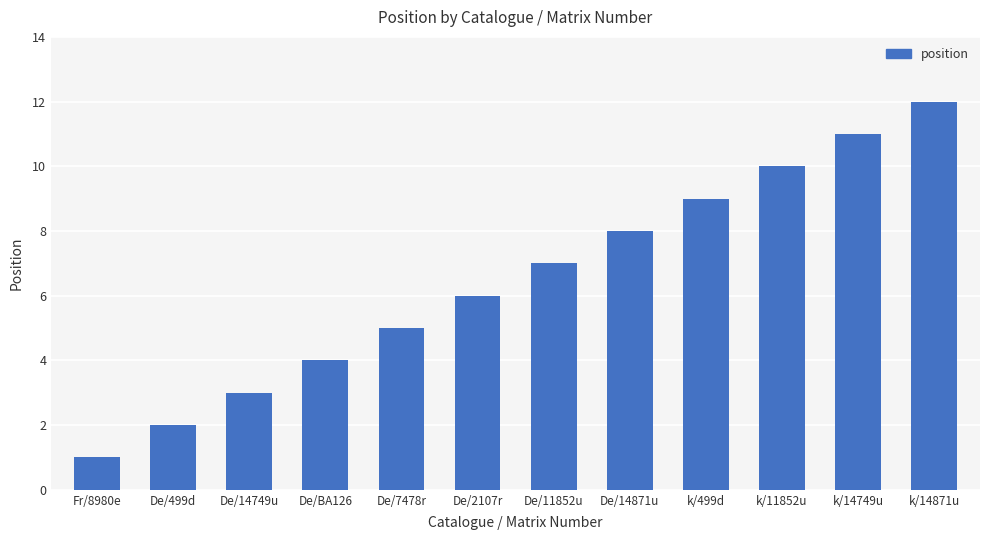

Which has a higher value, Fr/8980e or k/499d?

k/499d